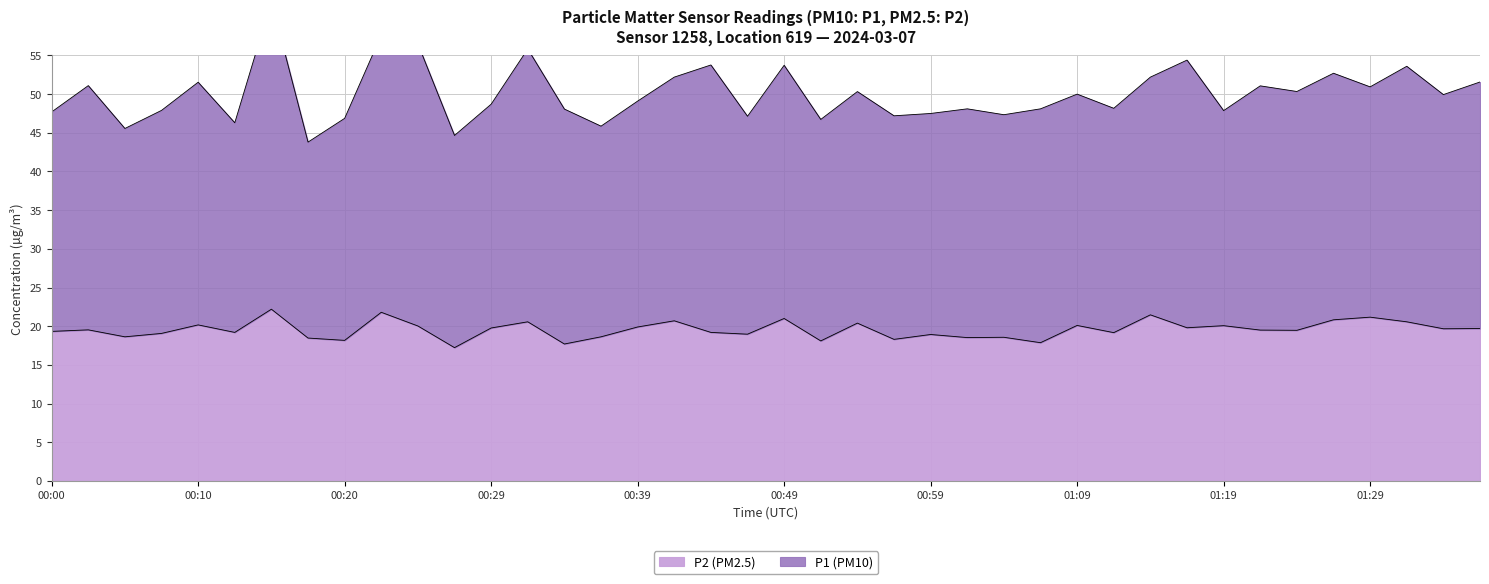

What is the average value?

19.6